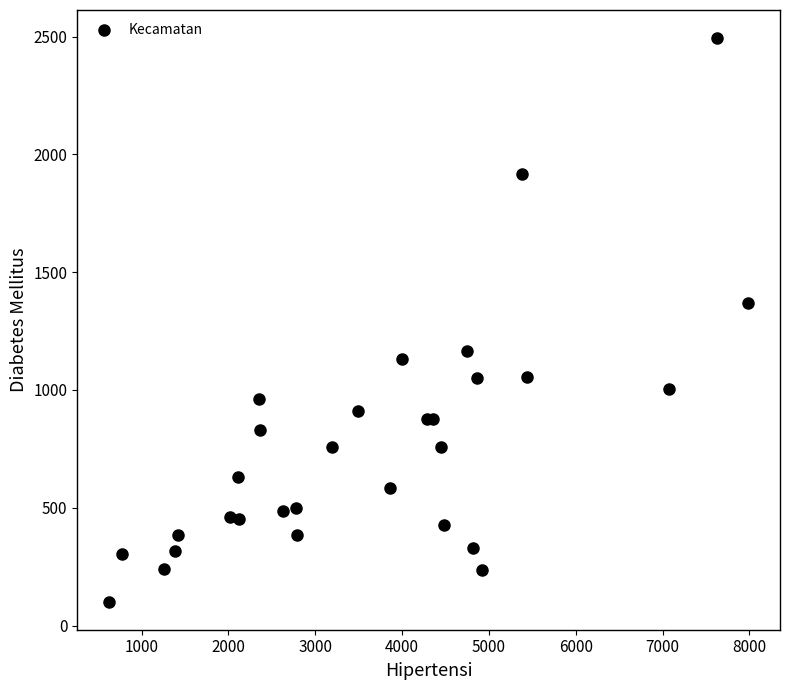

What Y value in the scatter plot is closest to 1297?

1369